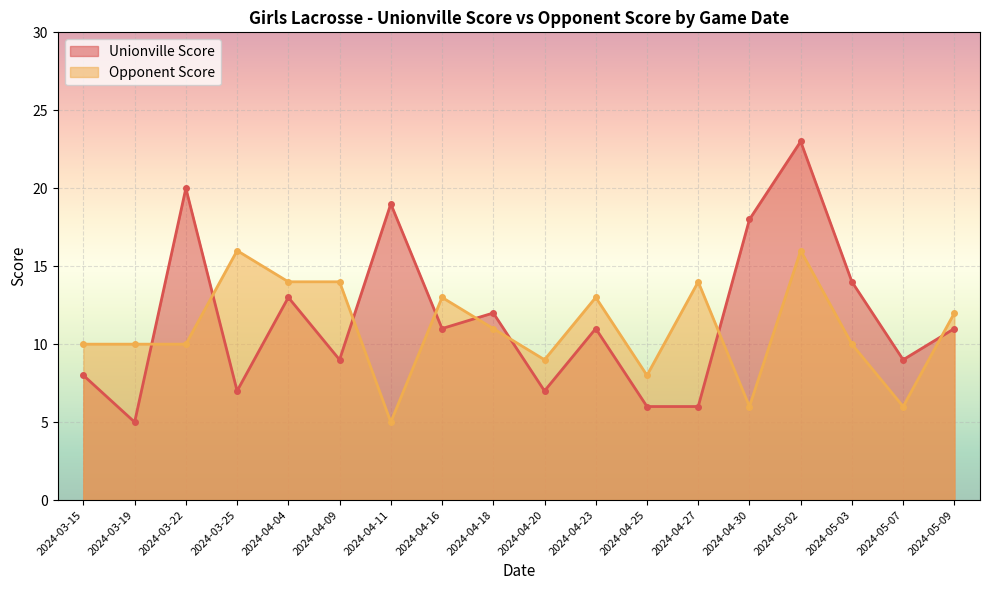

What is the minimum value shown in the chart?

5